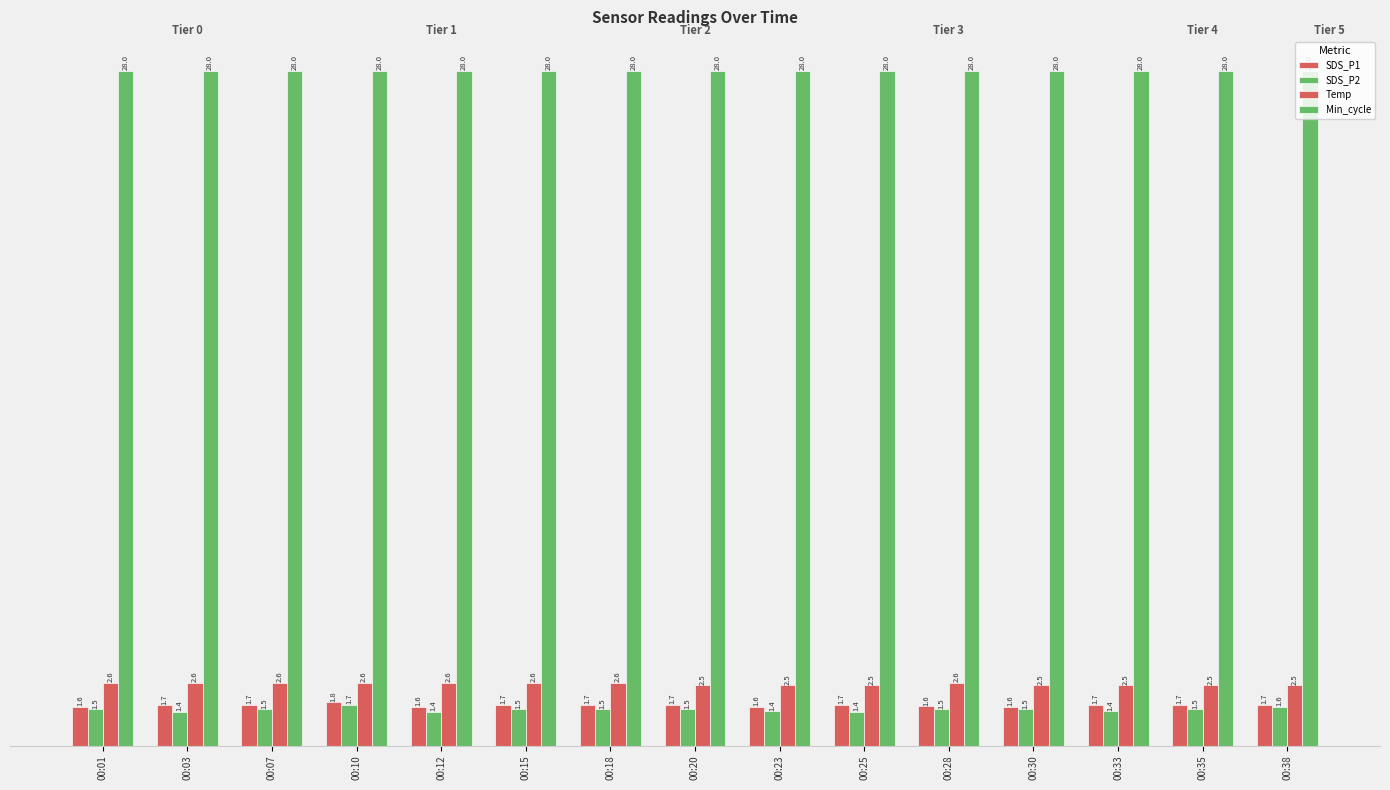

How many data points does each series have?

15